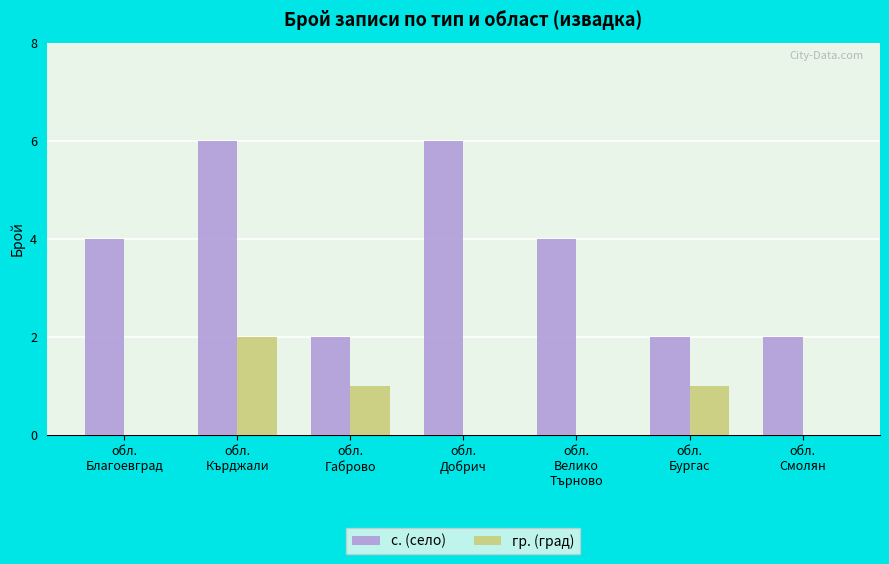

Which series has the largest total across all categories?

с. (село)